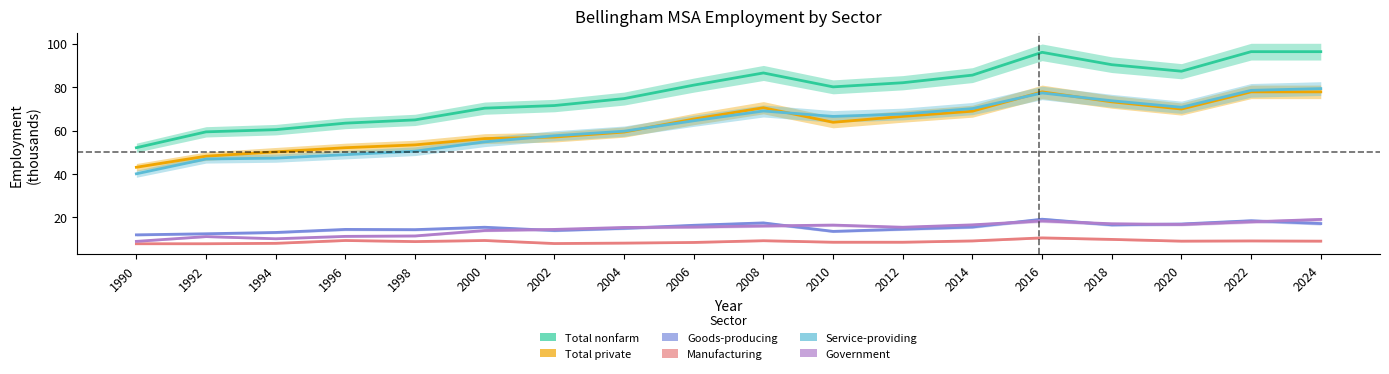

True or false: Total nonfarm has a value of 60.4 at 1994.

True